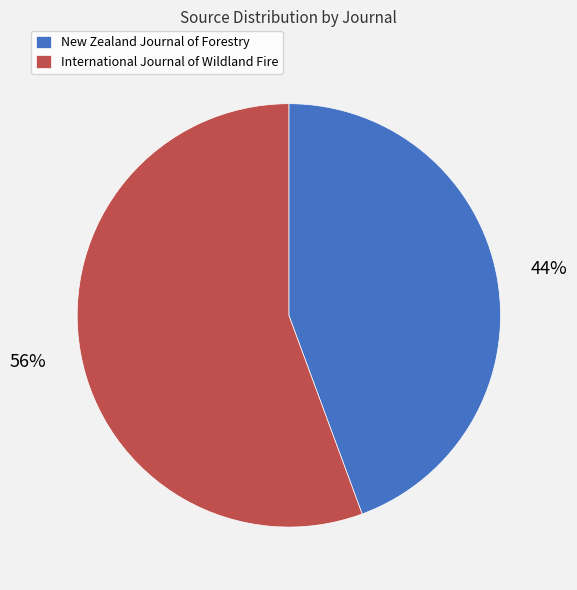

To the nearest percent, what is the average slice percentage?

50%